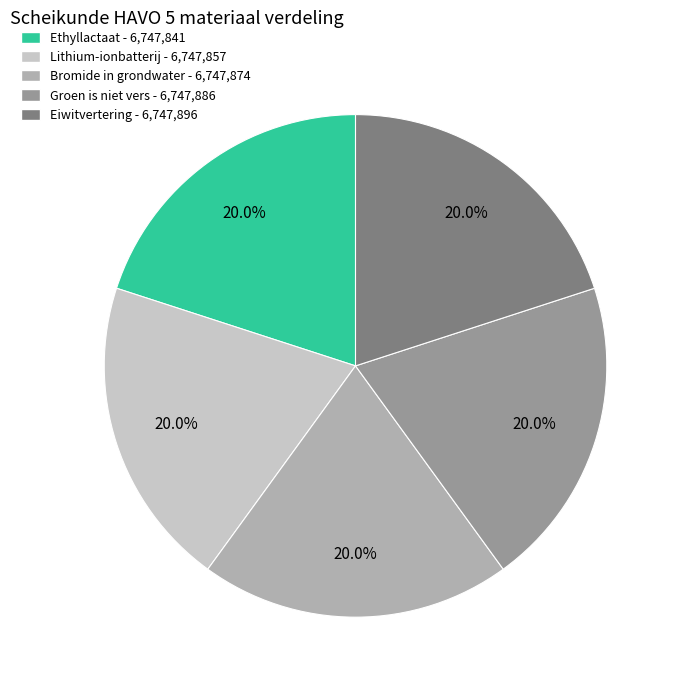

Is Ethyllactaat the majority of the pie?

No